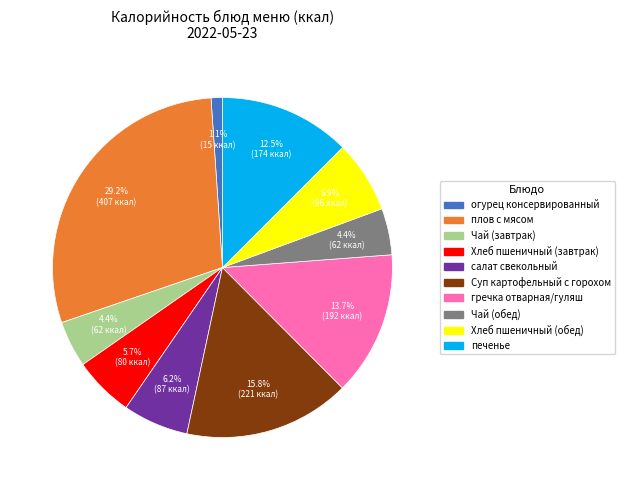

To the nearest percent, what is the combined percentage of Суп картофельный с горохом and плов с мясом?

45%